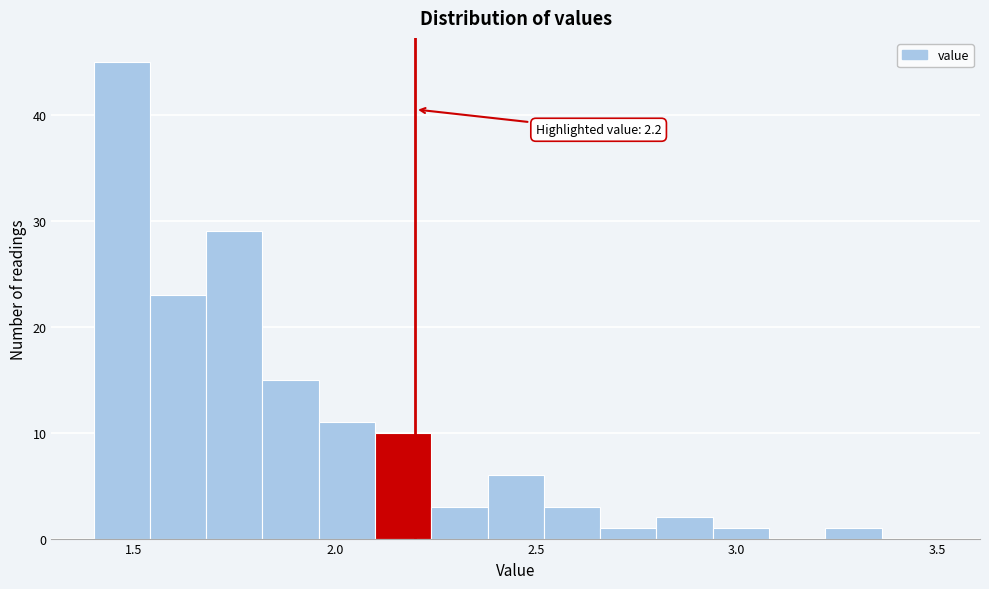

Read against the x-axis, roughly where is the centre of the tallest bar?

1.45